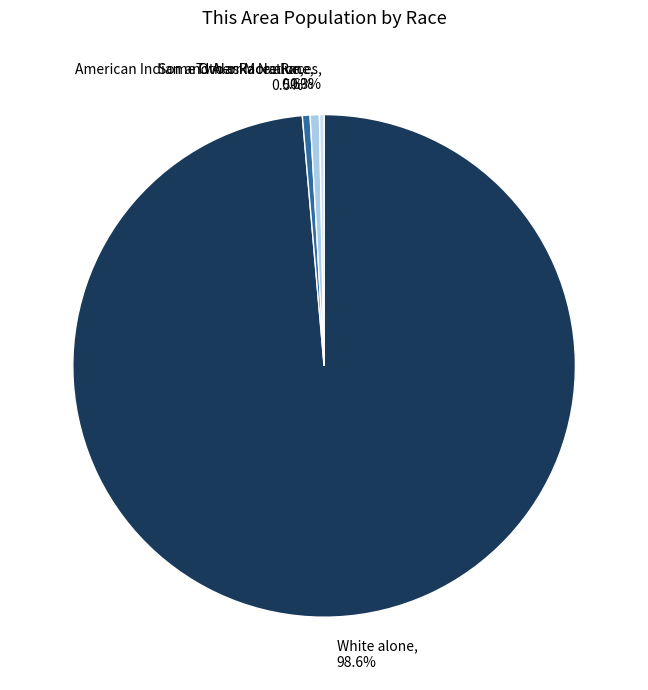

Does any single category account for the majority?

Yes